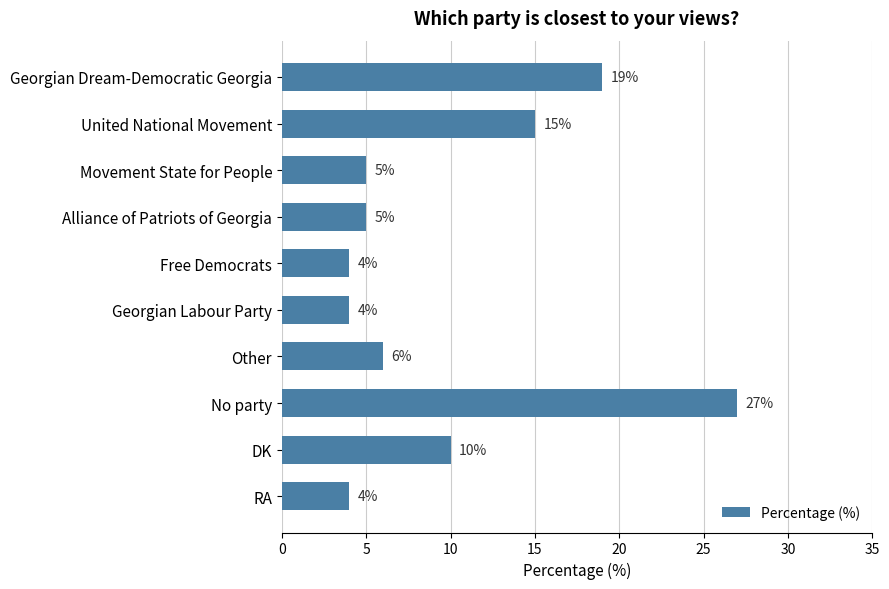

True or false: the data shows 5 at Alliance of Patriots of Georgia.

True